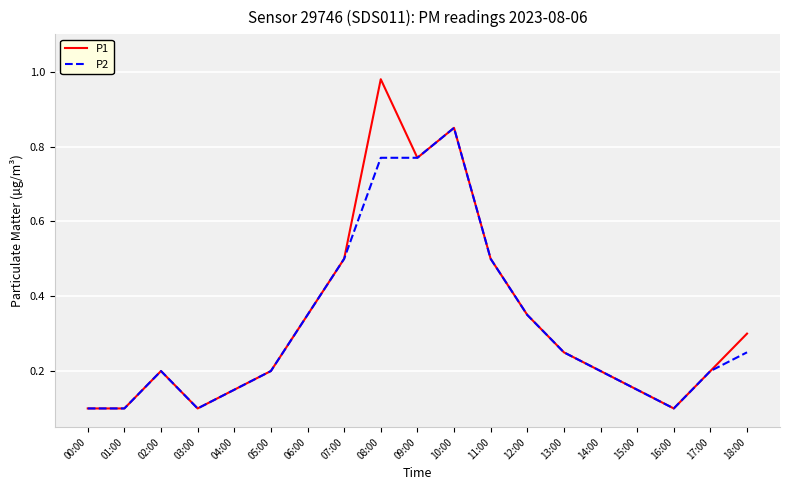

At which label does P2 reach its peak?

10:00